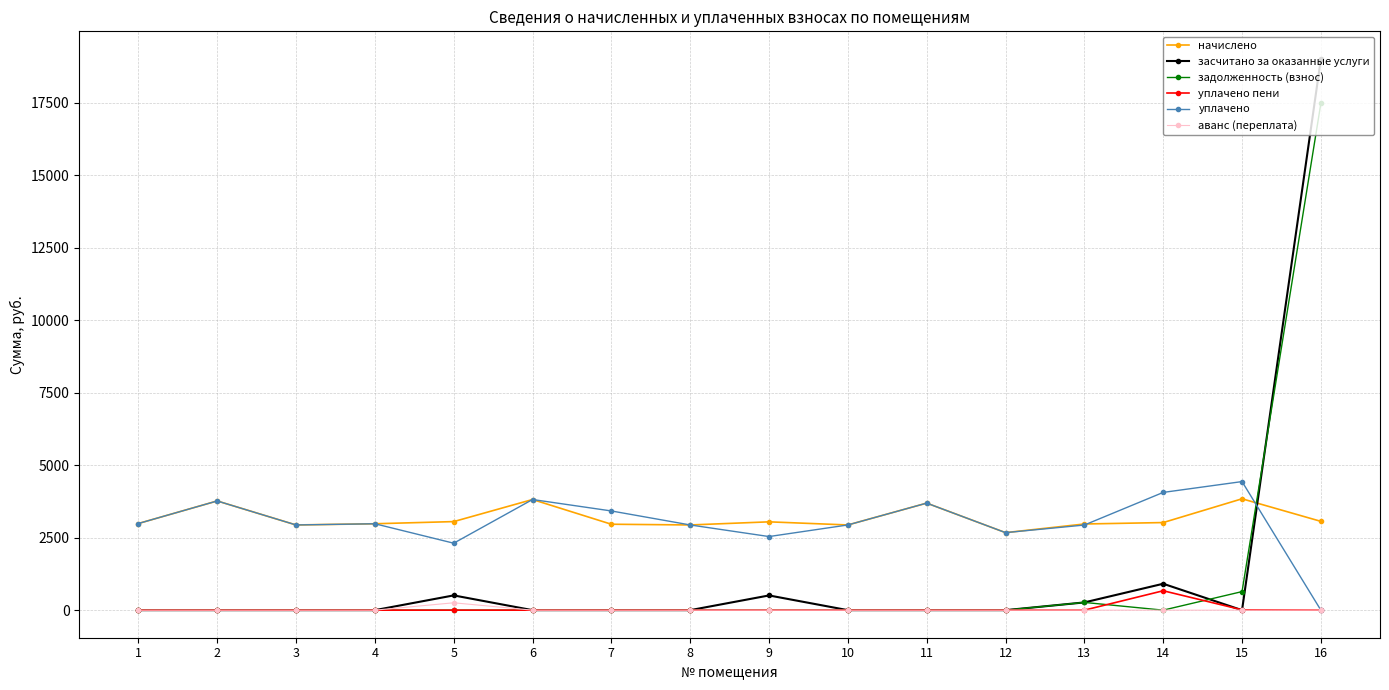

The value of уплачено at 2 is 6354.0. True or false?

False